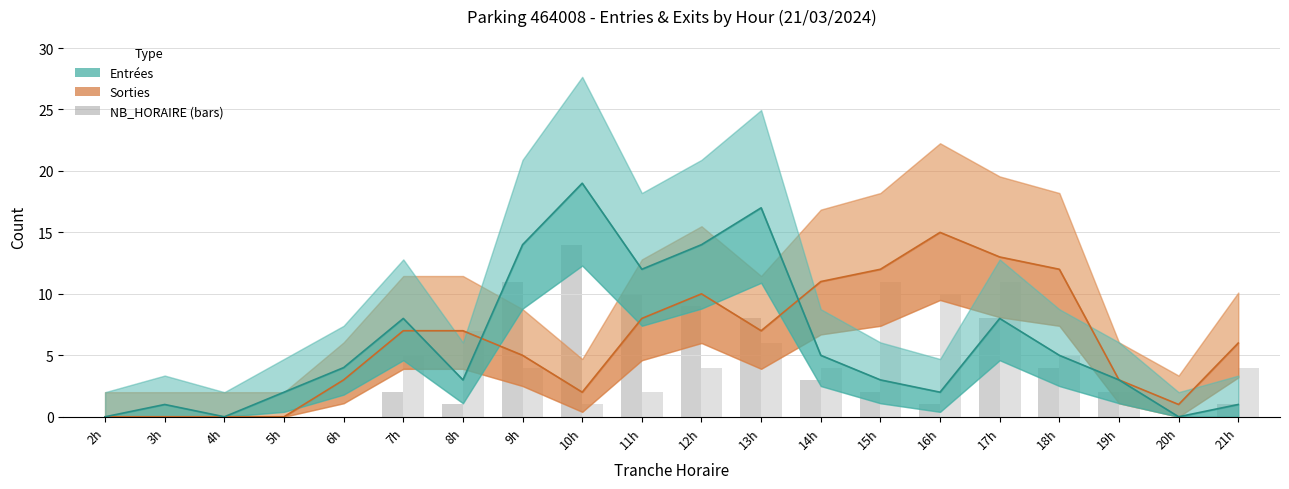

Is the value of SORTIES_NB_HORAIRE at 16h greater than the value of ENTREES_NB_HORAIRE at 5h?

Yes